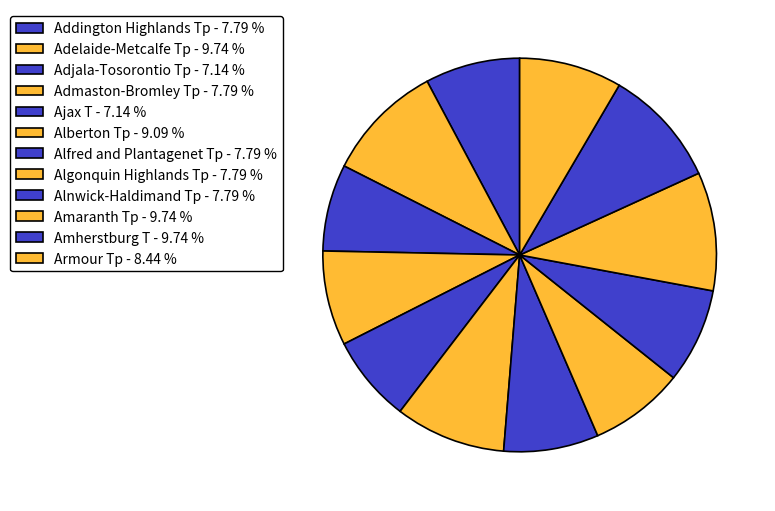

How much of the chart is everything except Algonquin Highlands Tp?

92.2%